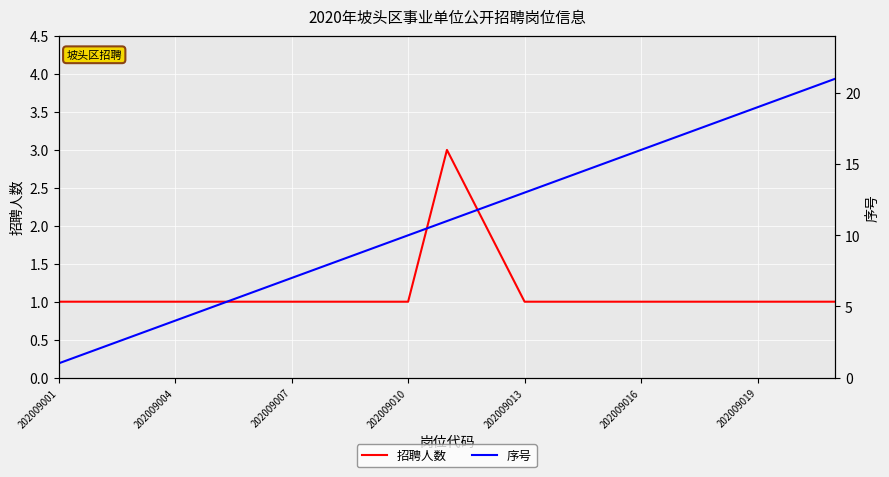

True or false: 招聘人数 has a value of 3 at 10.

True